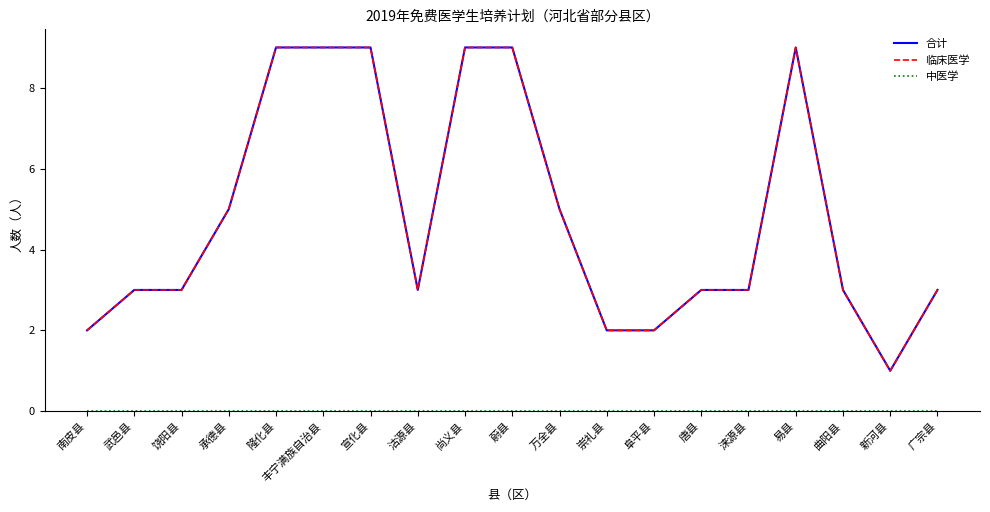

Does the chart display data point markers on the line(s)?

No